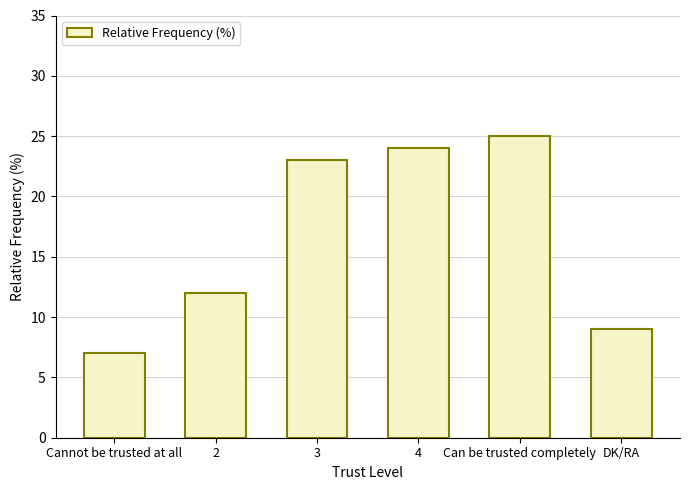

What value does the data have at 3?

23